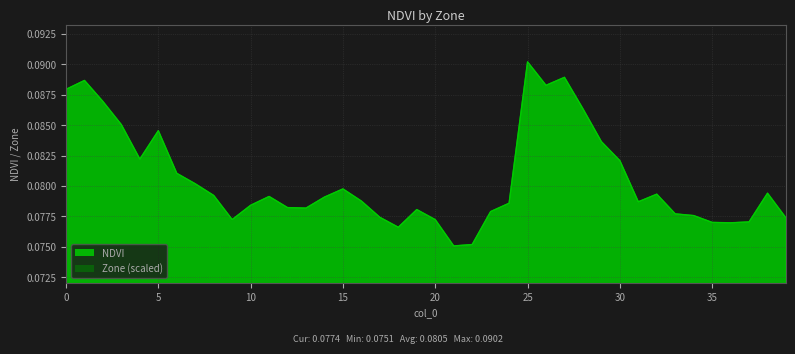

How many lines are shown in the chart?

2